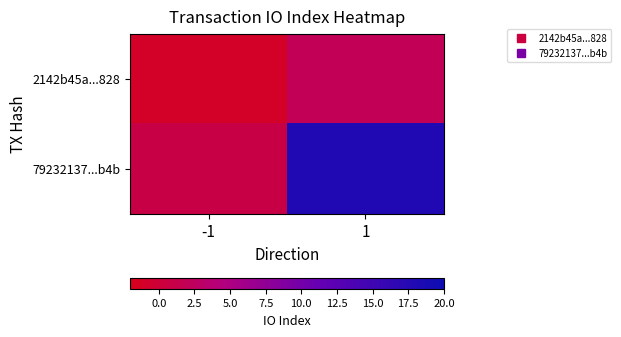

What is the total value across all series at 1?

20